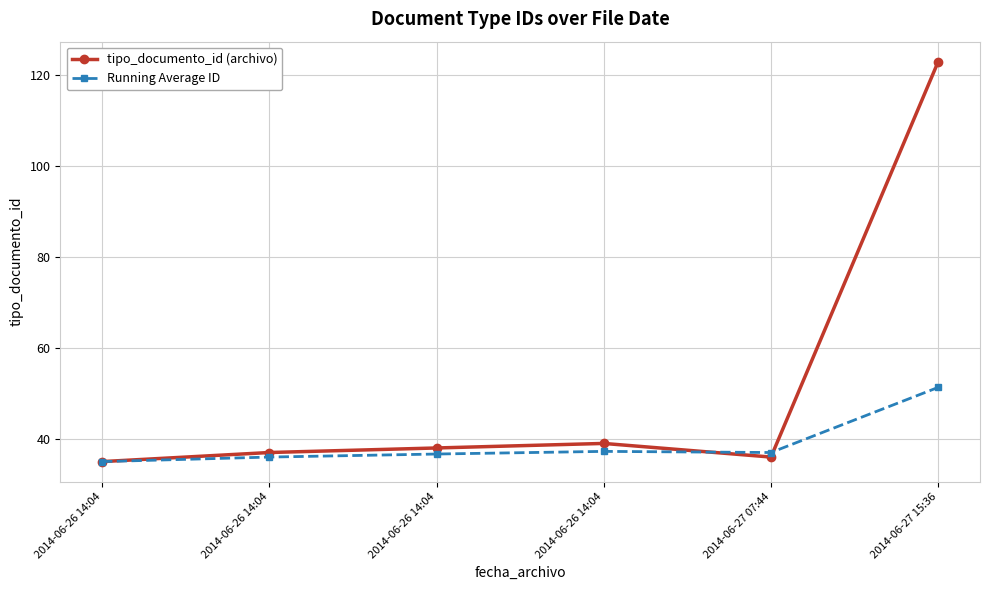

How many categories are shown in the chart?

6